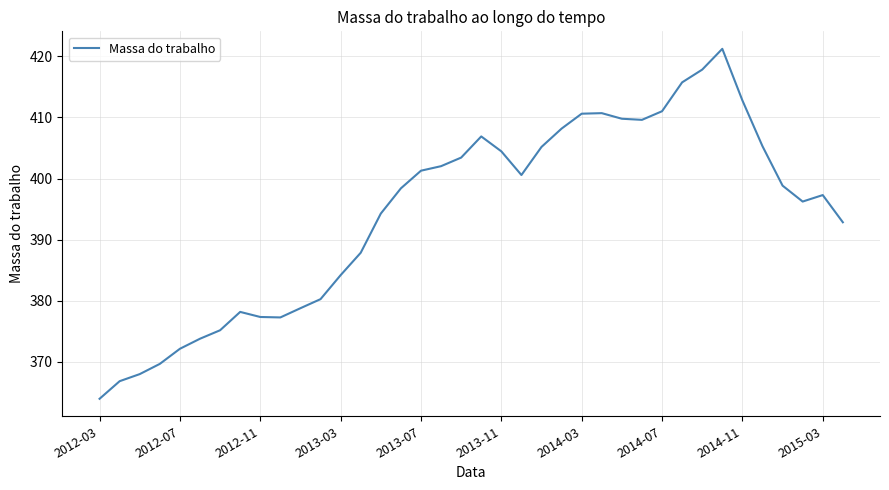

What is the smallest value displayed?

364.0